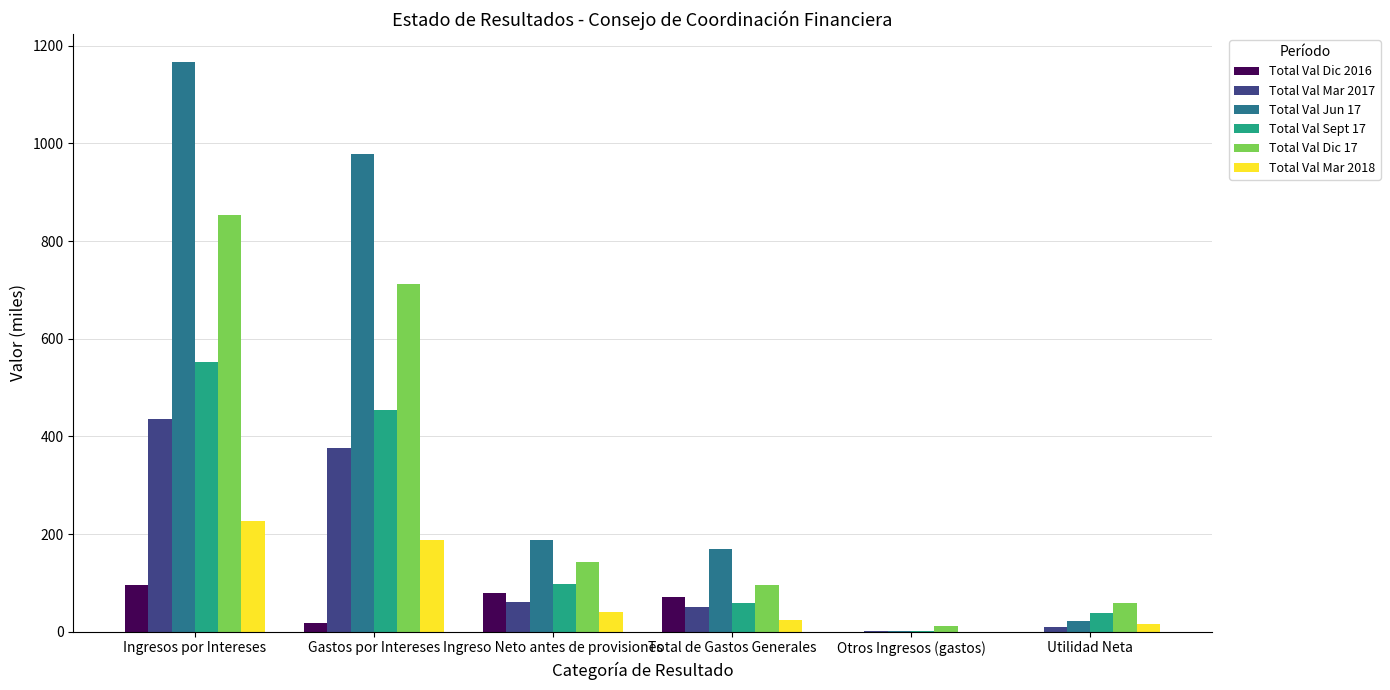

At which category is the sum across all series the highest?

Ingresos por Intereses